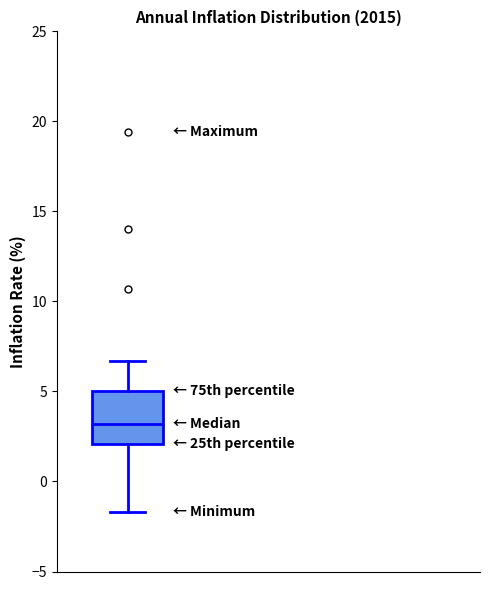

Where is the lower edge of the box on the y-axis? The values are not printed on the chart, so give them approximately, as read against the axis.

2.0